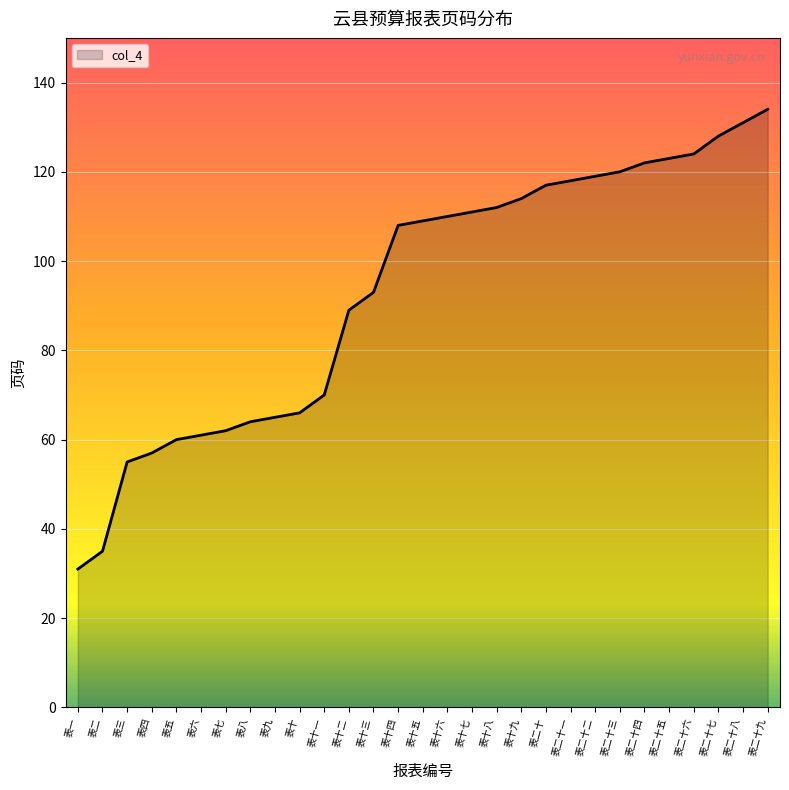

The chart shows a value of 107 at 表五. True or false?

False